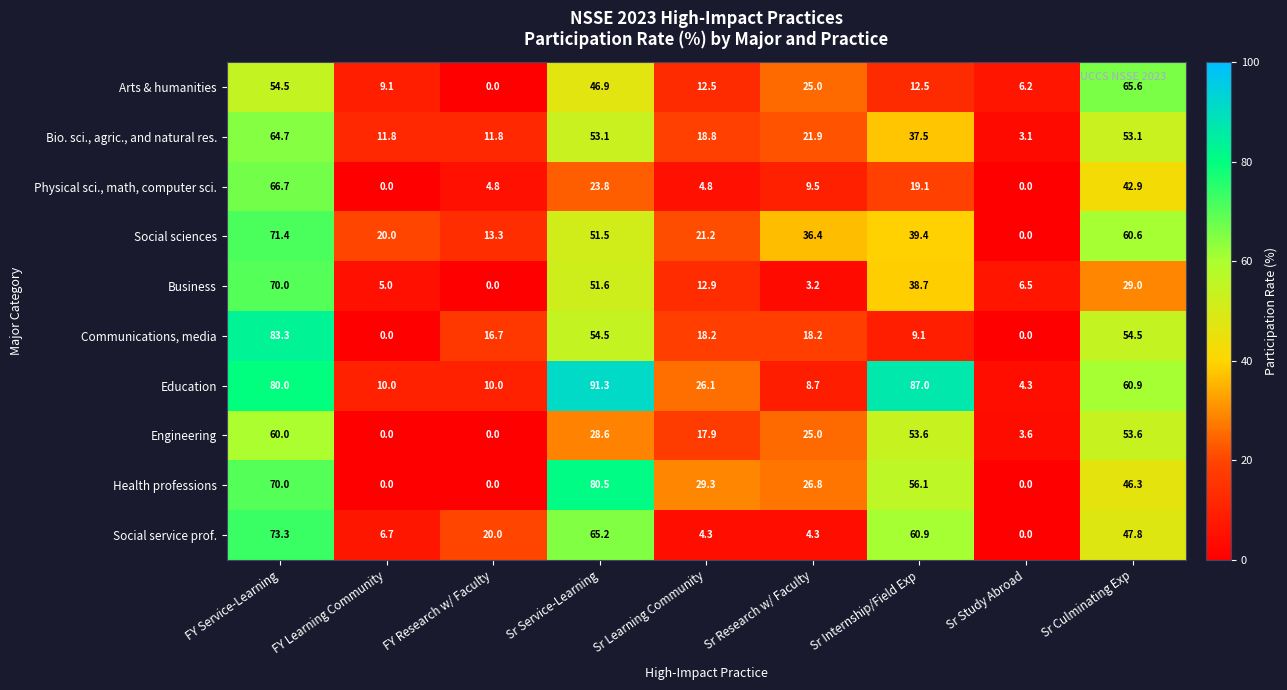

Which series has the widest spread of values?

Education